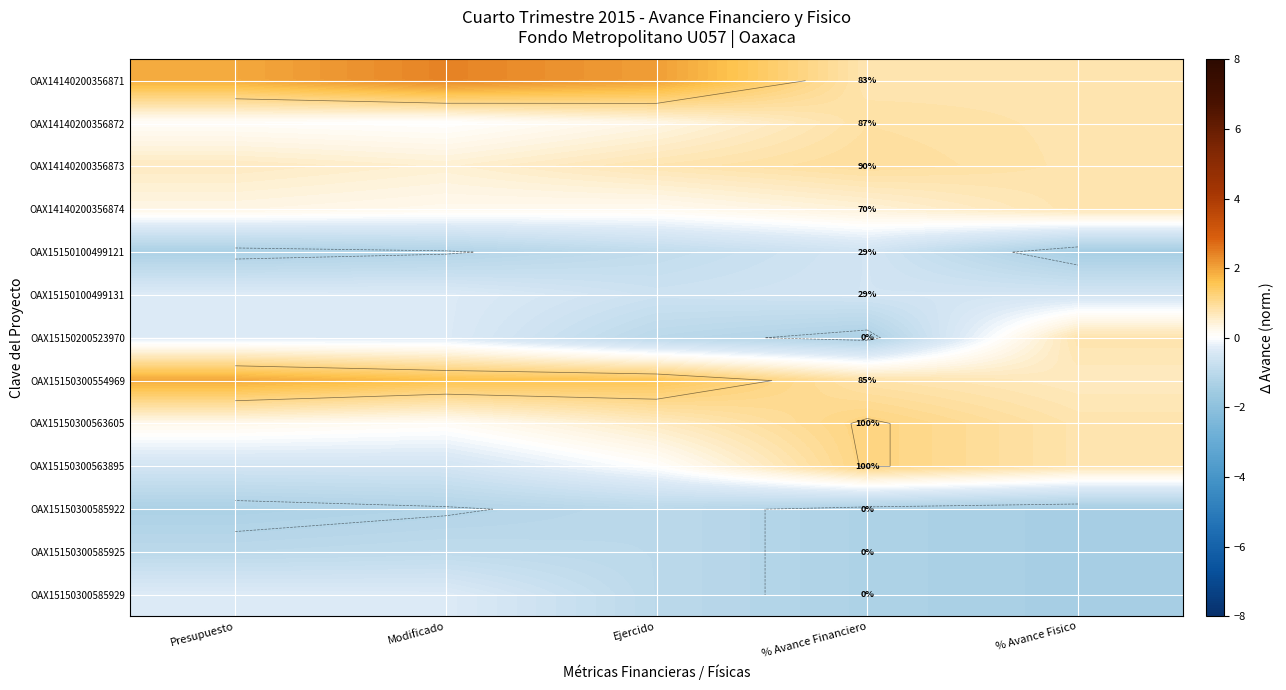

At how many categories does at least one series exceed 2?

2